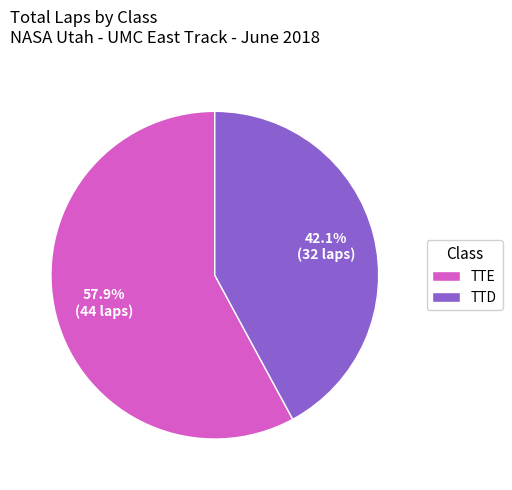

Rank the categories by value from lowest to highest.

TTD, TTE